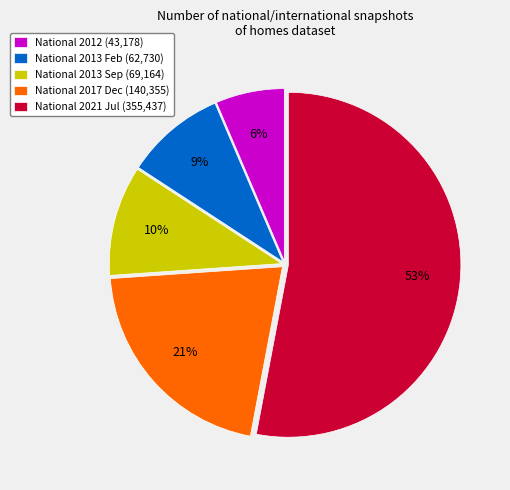

Is the sum of National 2013 Feb (62,730) and National 2013 Sep (69,164) greater than half?

No